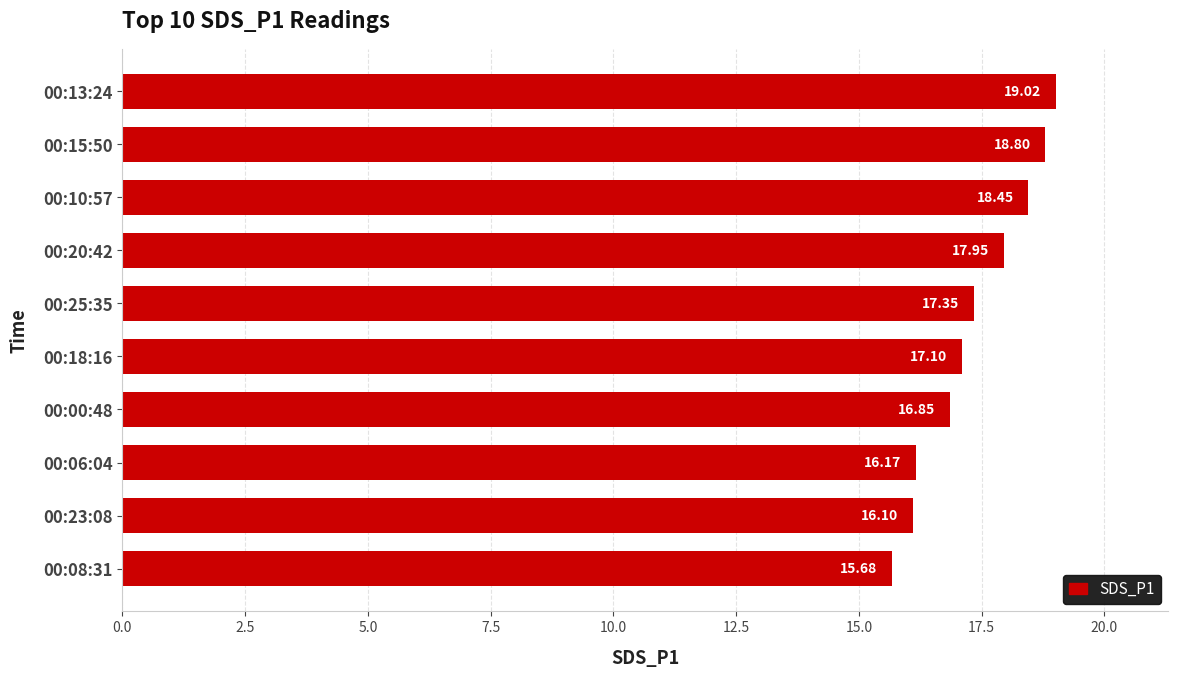

What is the difference between the maximum and minimum values?

3.3